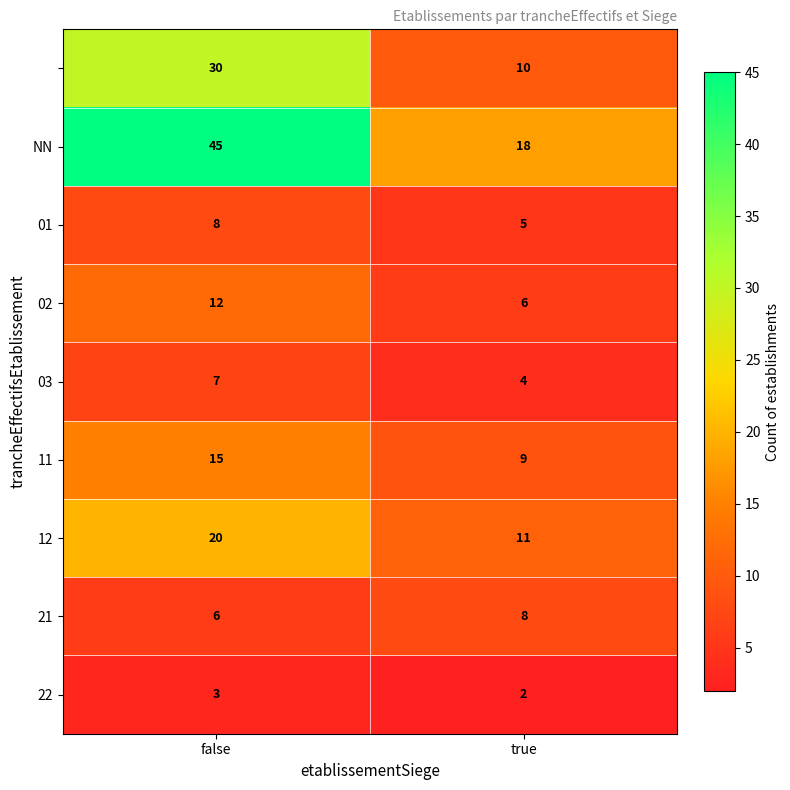

At which category does the chart reach its peak across all series?

false